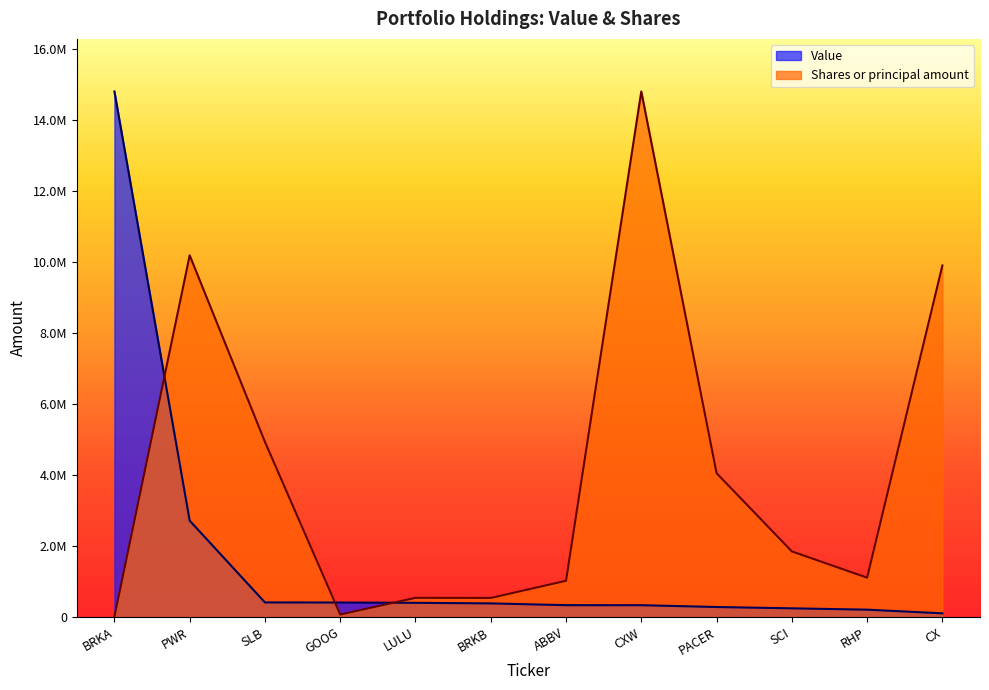

True or false: Value and Shares or principal amount cross at least once.

True